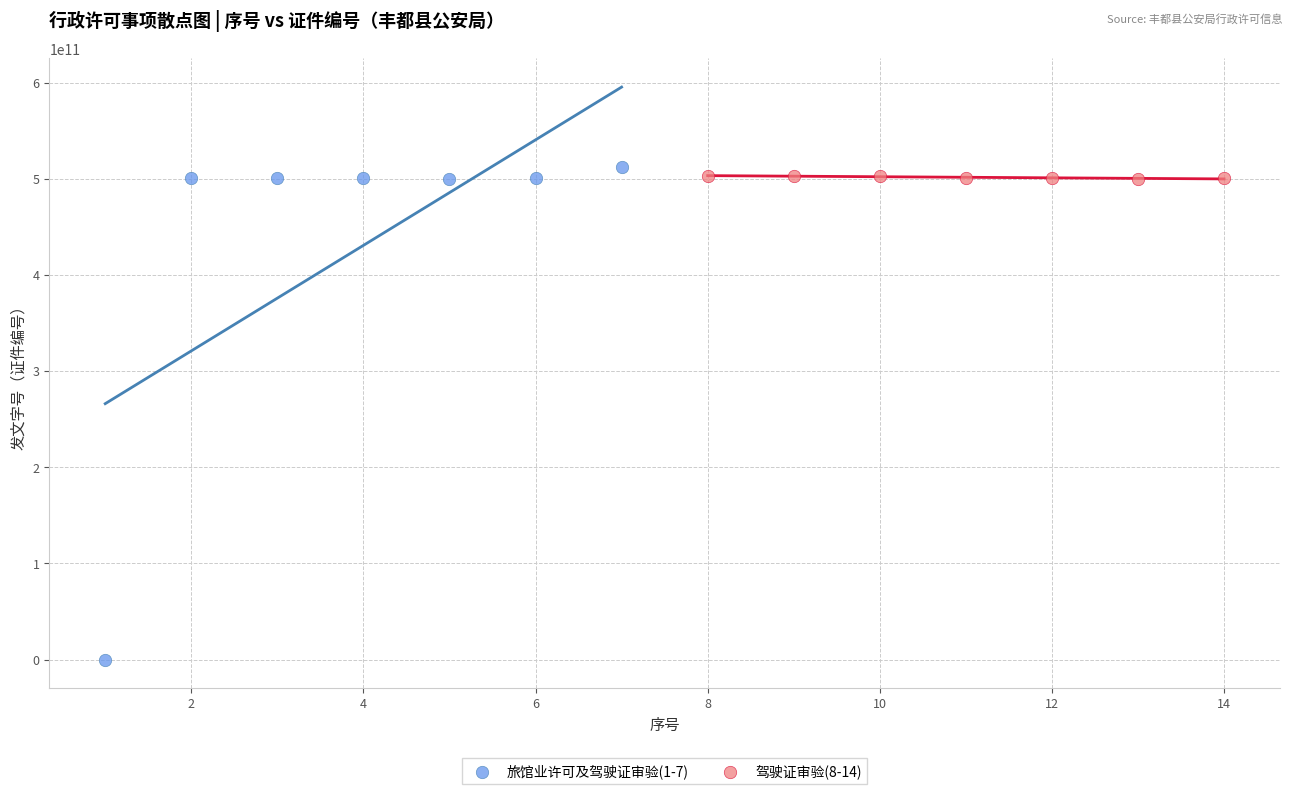

Which series has the largest Y range (max minus min)?

旅馆业许可及驾驶证审验(1-7)